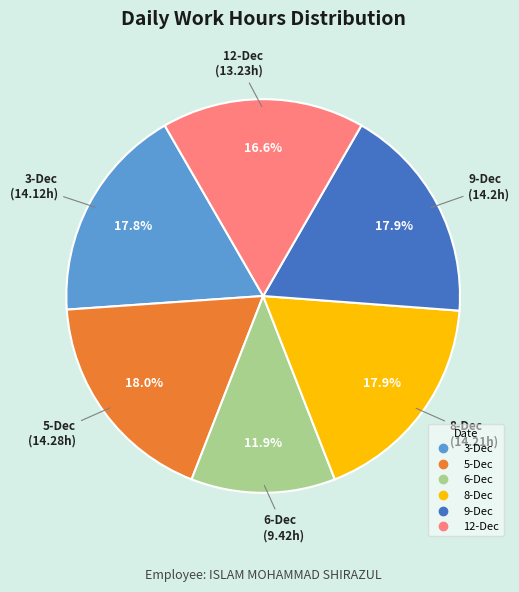

How much of the chart is everything except 6-Dec?

88.1%